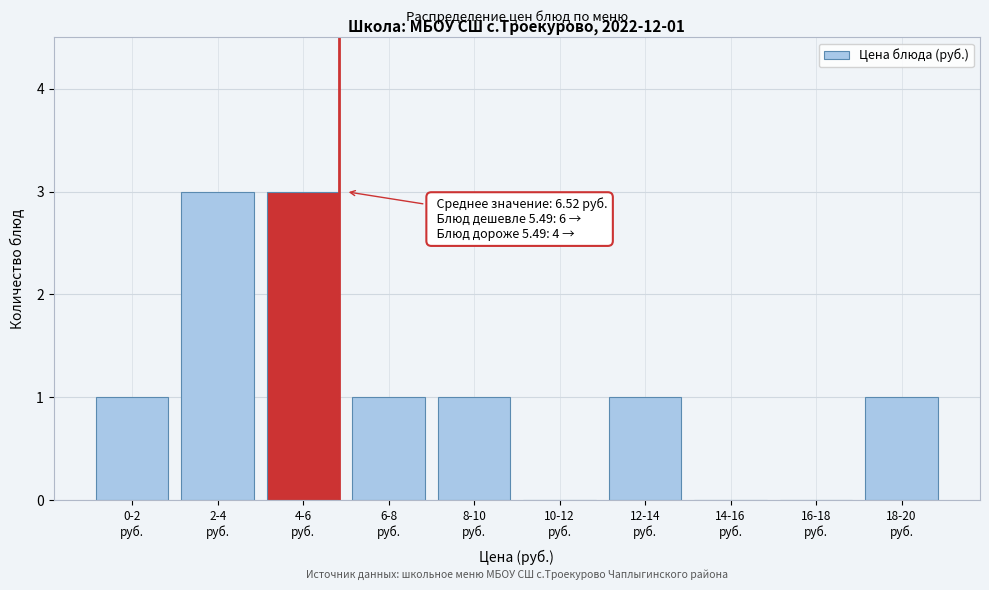

What is the greatest value displayed?

3